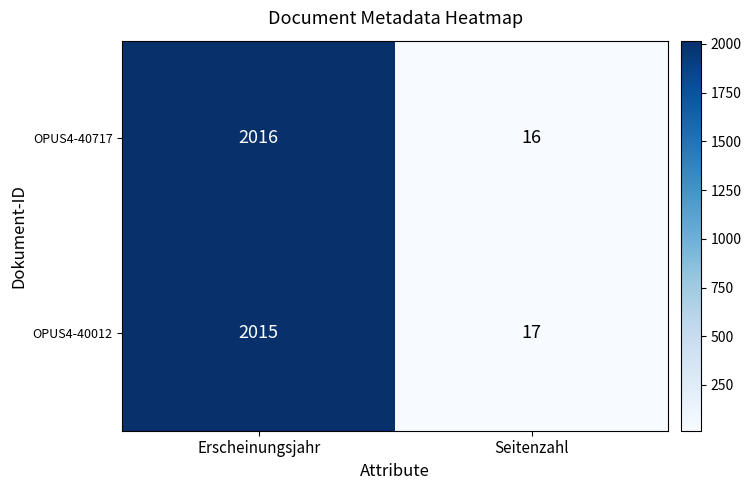

Reading right to left, list all the values displayed in this chart.

OPUS4-40717: 16	2016
OPUS4-40012: 17	2015